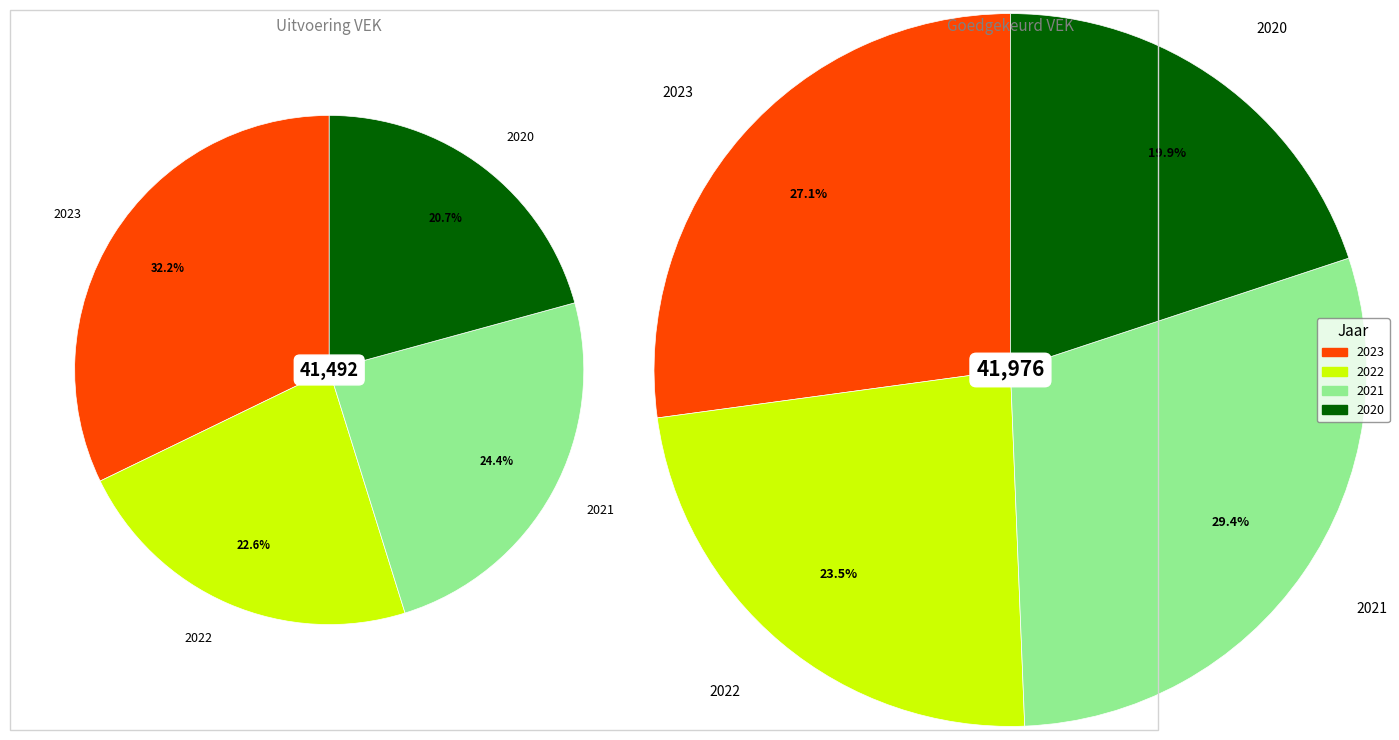

To the nearest percent, what is the combined percentage of 2022 uitvoering and 2021 uitvoering?

47%